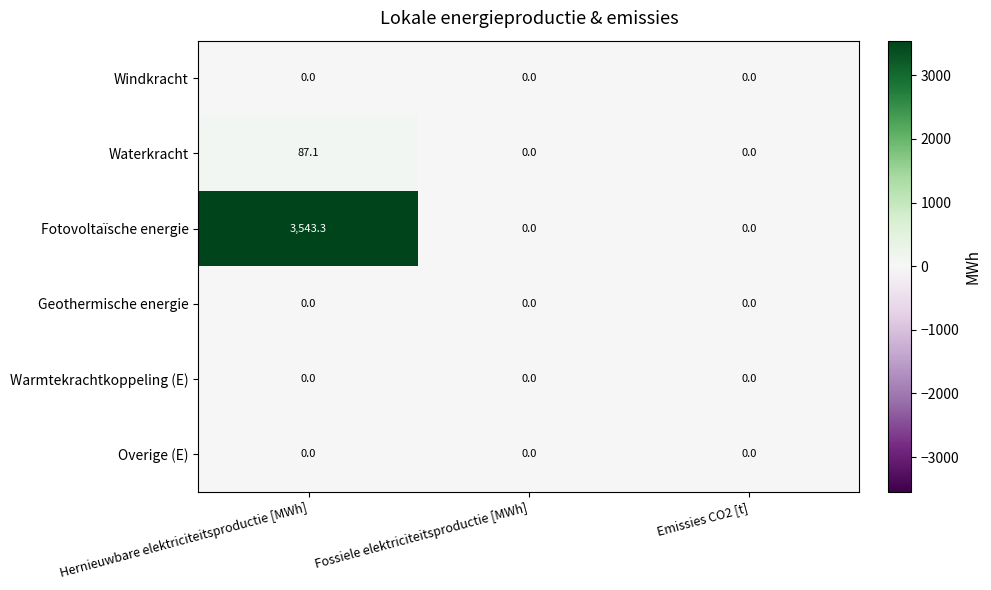

What is the total value across all series at Hernieuwbare elektriciteitsproductie [MWh]?

3630.4